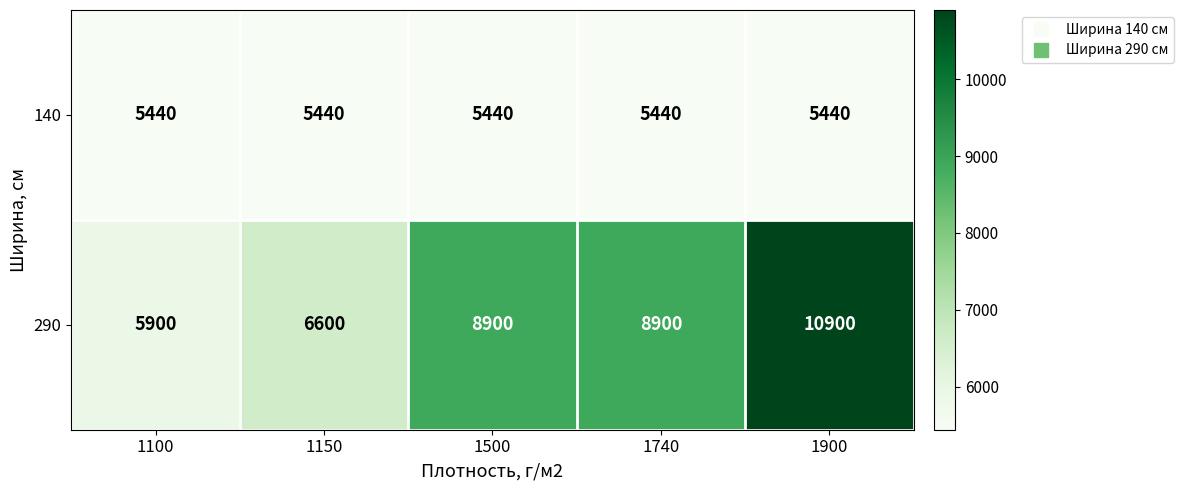

Reading left to right, what are all the values shown in this chart?

140: 5440	5440	5440	5440	5440
290: 5900	6600	8900	8900	10900